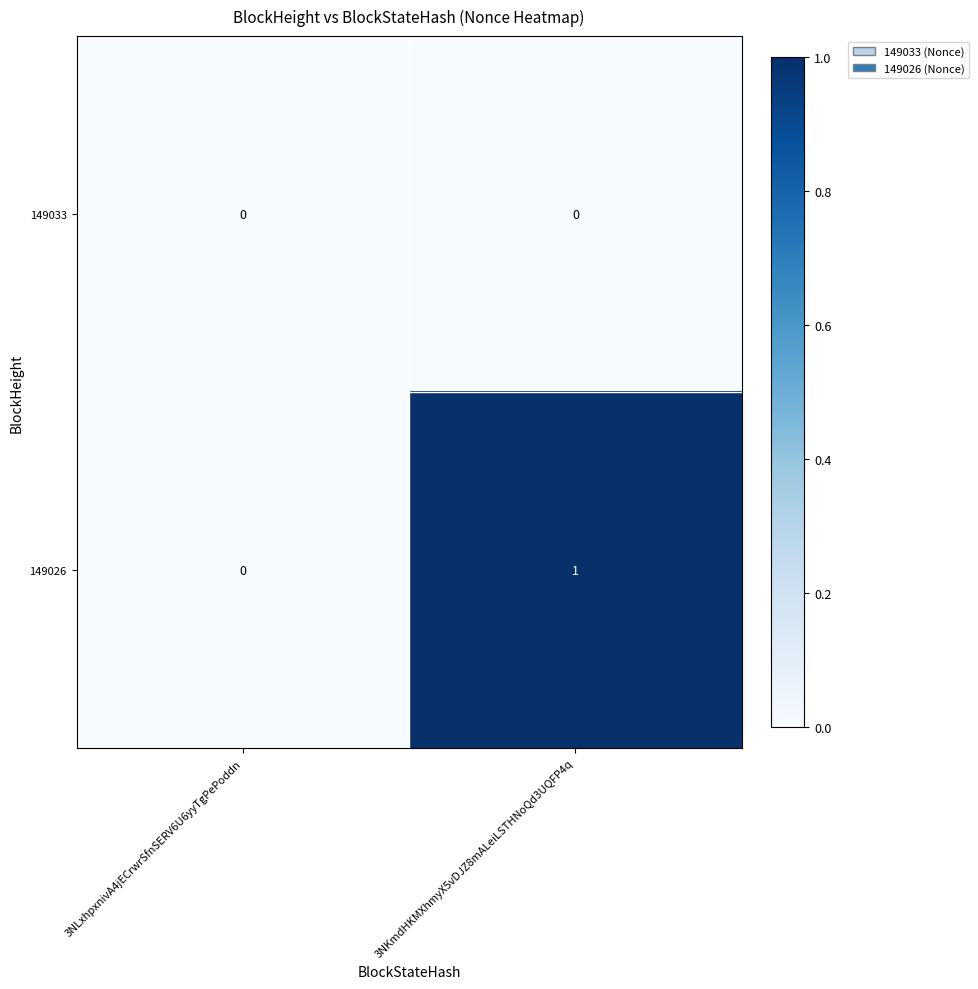

The value of 149026 at 3NLxhpxnivA4jECrwrSfnSERV6U6yyTgPePoddn is 1. True or false?

False